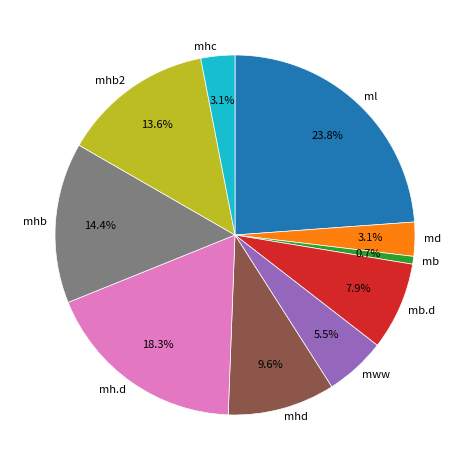

What is the smallest slice in the pie chart?

mb